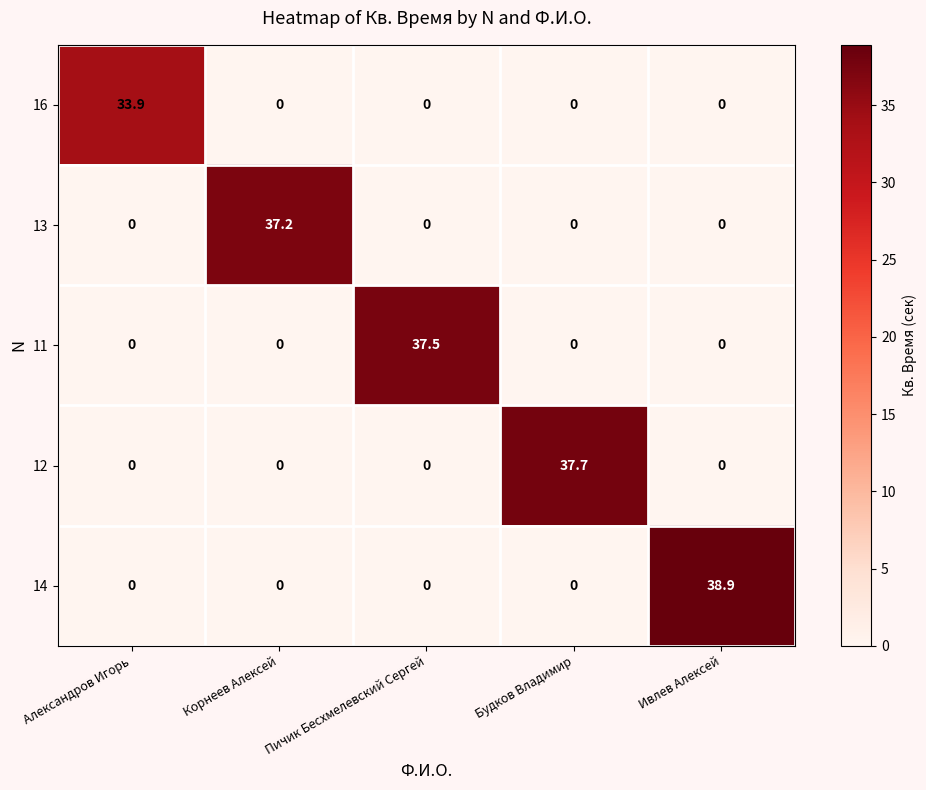

Between Корнеев Алексей and Пичик Бесхмелевский Сергей, which series saw the biggest shift?

11